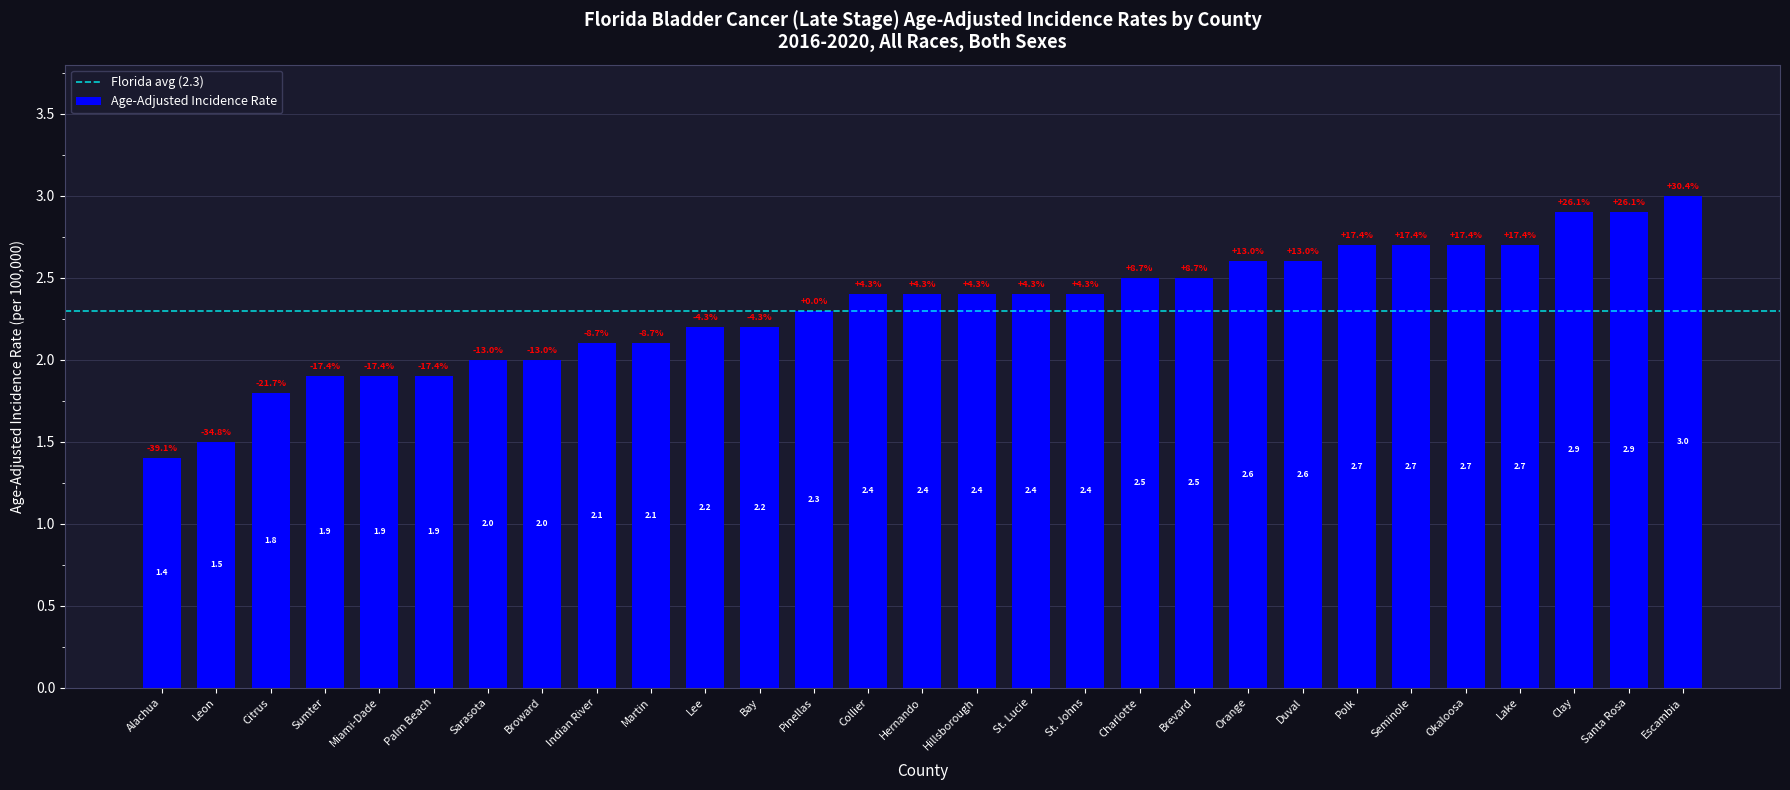

Which label corresponds to the largest value in the chart?

Escambia